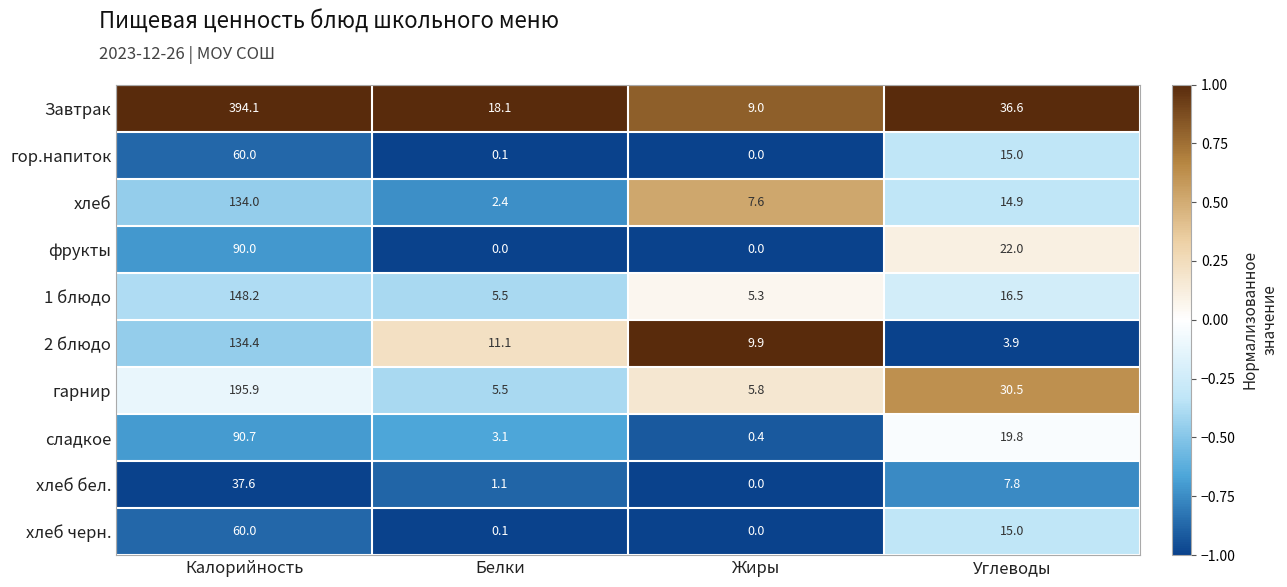

Where is хлеб бел. nearest to the value 18?

Углеводы